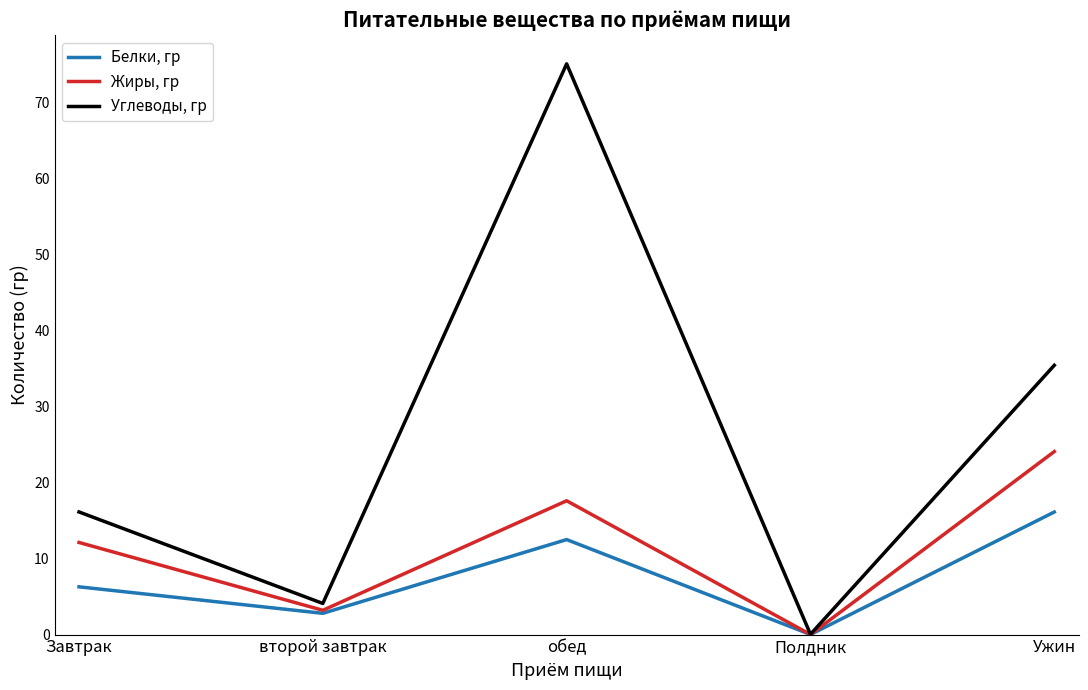

At which category is the sum across all series the highest?

обед